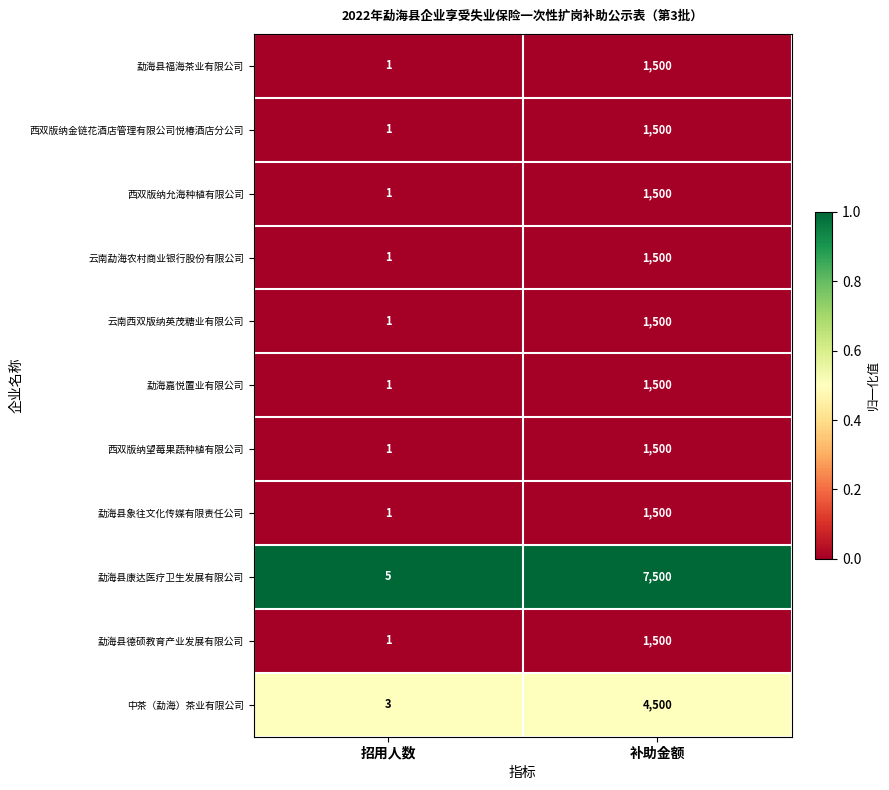

Reading left to right, transcribe all the data shown in this chart.

勐海县福海茶业有限公司: 招用人数=1	补助金额=1500
西双版纳金链花酒店管理有限公司悦椿酒店分公司: 招用人数=1	补助金额=1500
西双版纳允海种植有限公司: 招用人数=1	补助金额=1500
云南勐海农村商业银行股份有限公司: 招用人数=1	补助金额=1500
云南西双版纳英茂糖业有限公司: 招用人数=1	补助金额=1500
勐海嘉悦置业有限公司: 招用人数=1	补助金额=1500
西双版纳望莓果蔬种植有限公司: 招用人数=1	补助金额=1500
勐海县象往文化传媒有限责任公司: 招用人数=1	补助金额=1500
勐海县康达医疗卫生发展有限公司: 招用人数=5	补助金额=7500
勐海县德硕教育产业发展有限公司: 招用人数=1	补助金额=1500
中茶（勐海）茶业有限公司: 招用人数=3	补助金额=4500